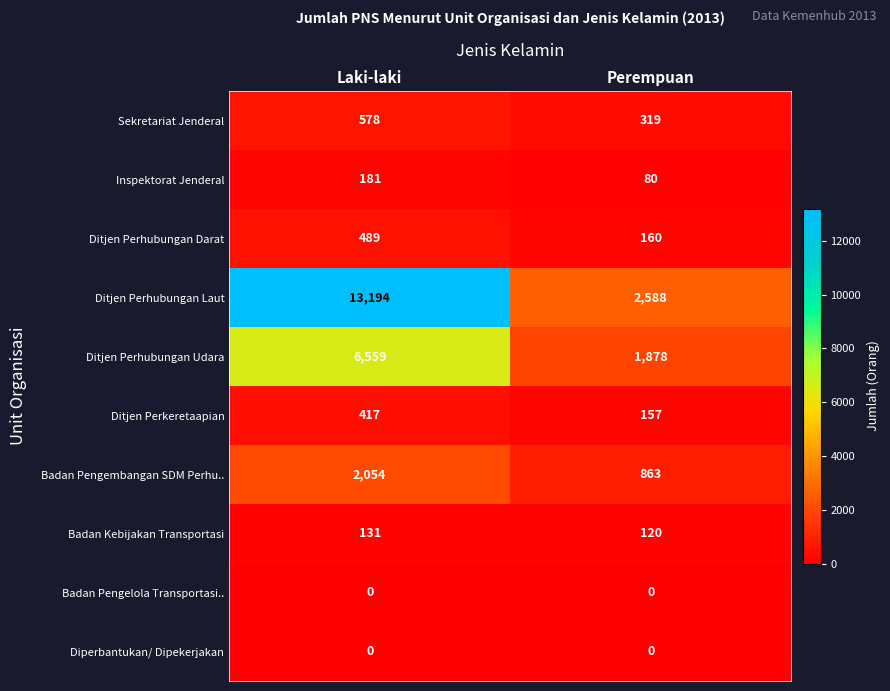

Reading right to left, extract all data points from this chart.

Sekretariat Jenderal: Perempuan=319	Laki-laki=578
Inspektorat Jenderal: Perempuan=80	Laki-laki=181
Ditjen Perhubungan Darat: Perempuan=160	Laki-laki=489
Ditjen Perhubungan Laut: Perempuan=2588	Laki-laki=13194
Ditjen Perhubungan Udara: Perempuan=1878	Laki-laki=6559
Ditjen Perkeretaapian: Perempuan=157	Laki-laki=417
Badan Pengembangan SDM Perhu..: Perempuan=863	Laki-laki=2054
Badan Kebijakan Transportasi: Perempuan=120	Laki-laki=131
Badan Pengelola Transportasi..: Perempuan=0	Laki-laki=0
Diperbantukan/ Dipekerjakan: Perempuan=0	Laki-laki=0